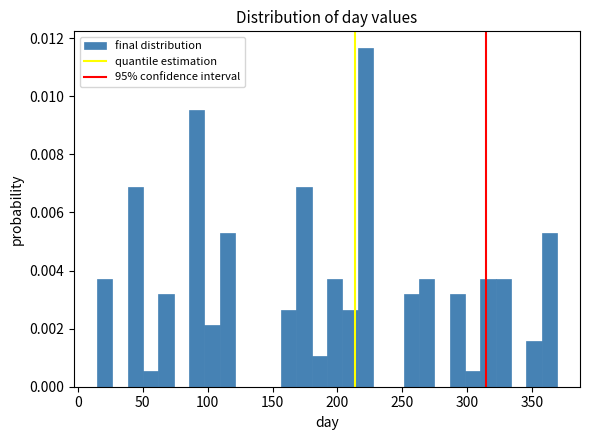

Read against the x-axis, roughly where is the centre of the tallest bar?

220